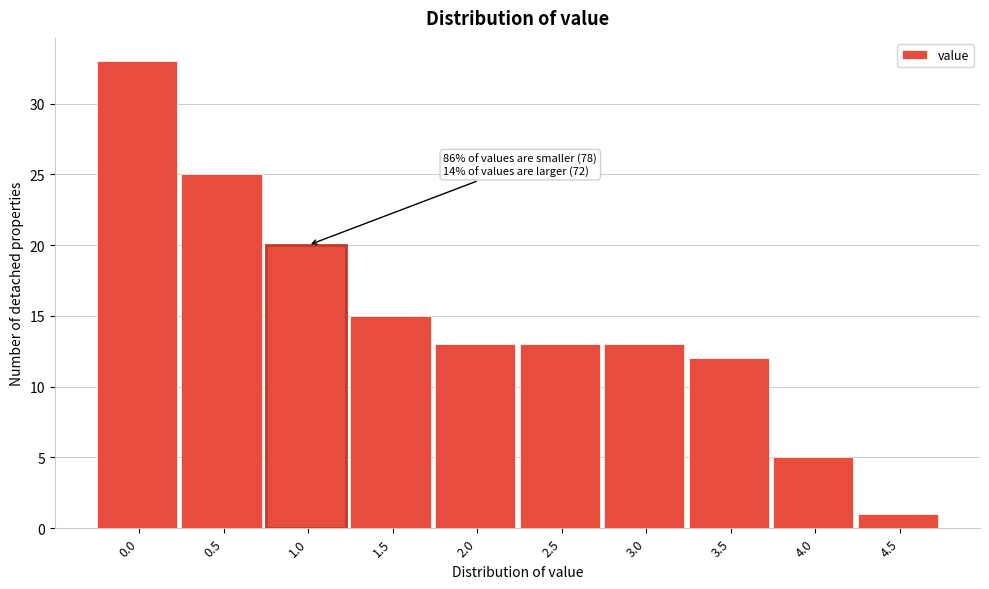

Reading left to right, what are all the values shown in this chart?

33	25	20	15	13	13	13	12	5	1